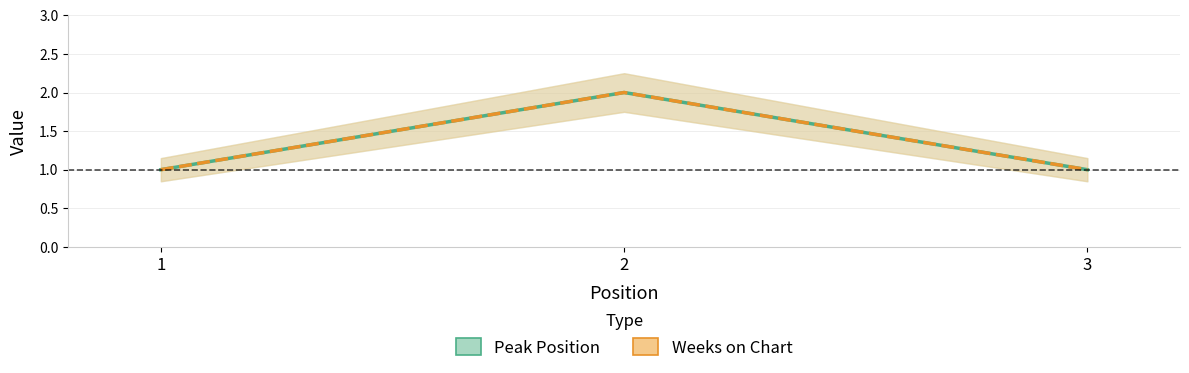

Which label corresponds to the largest value in the chart?

2